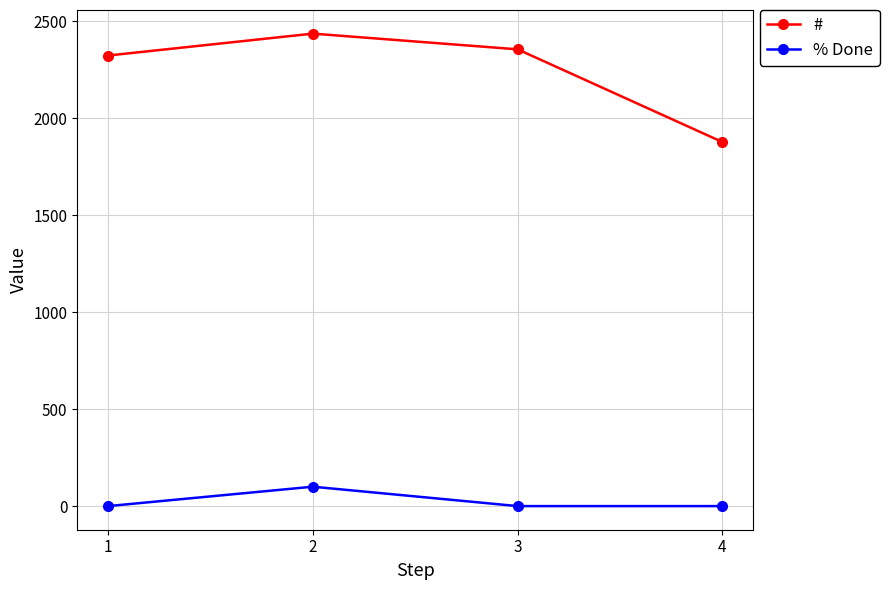

What is the value of the # point at the 4th from the left?

1877